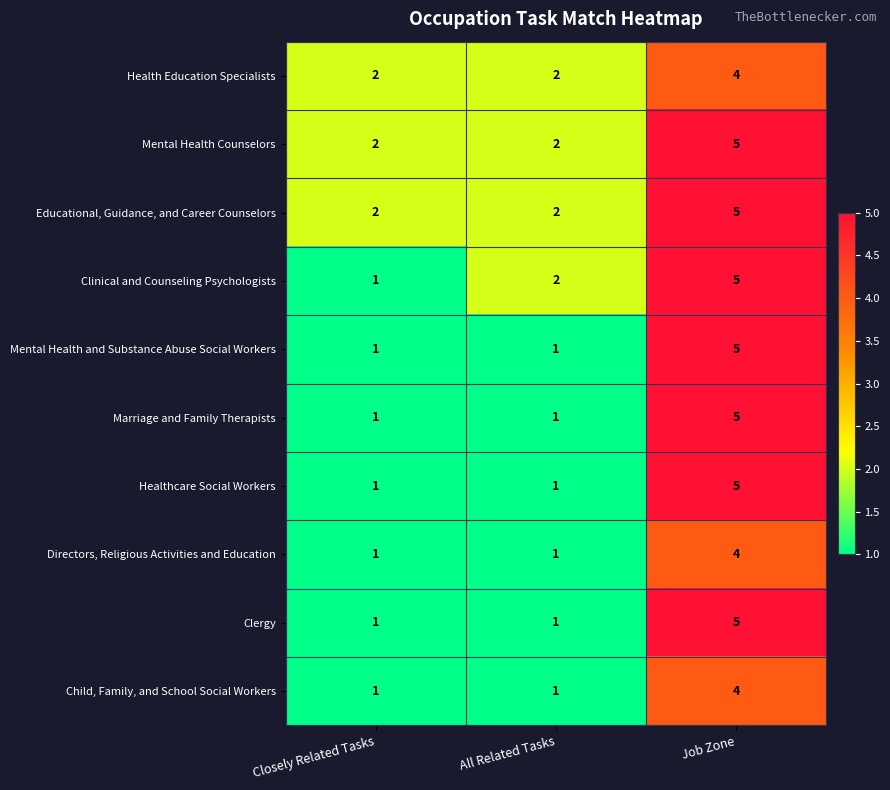

What is the smallest value displayed?

1